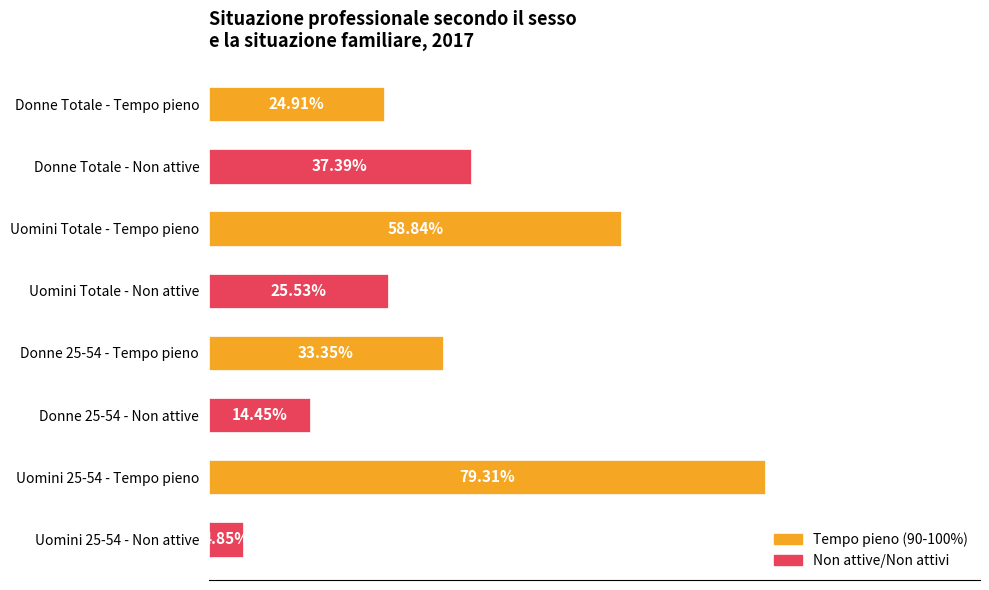

Does the chart contain any negative values?

No